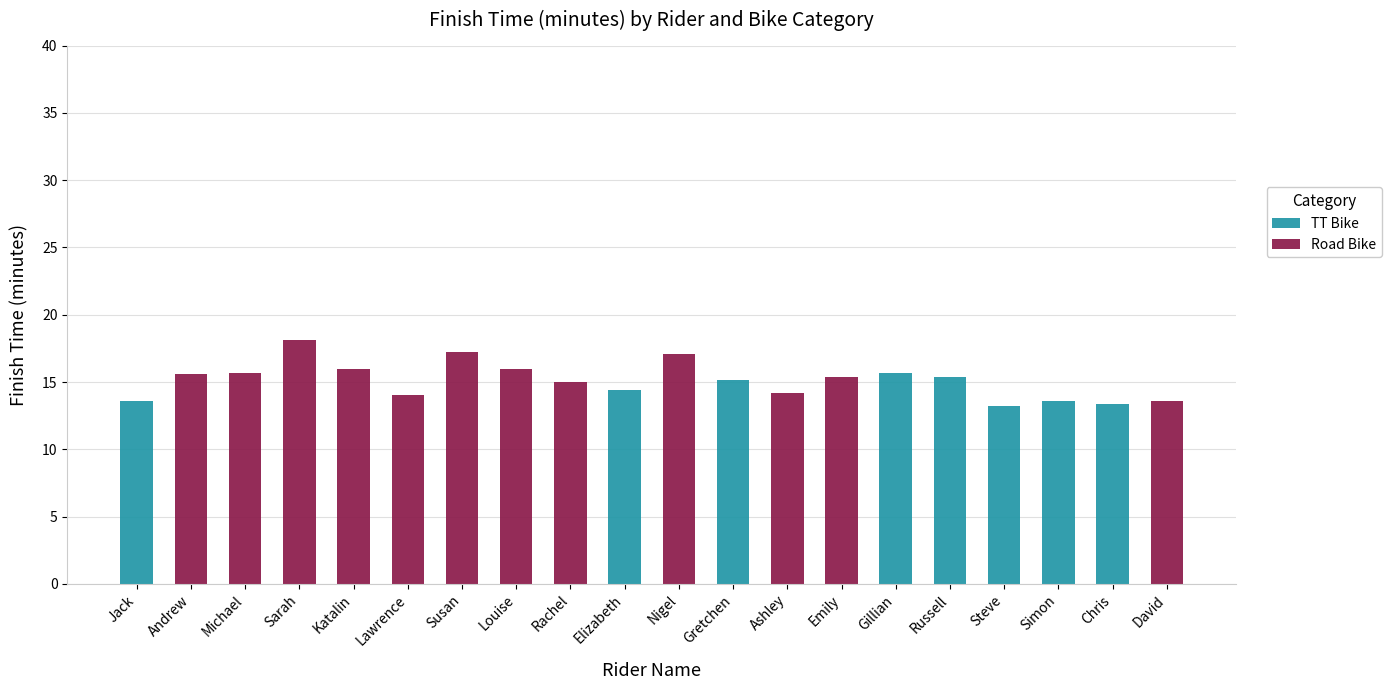

What is the total value across all series at Nigel?

17.1